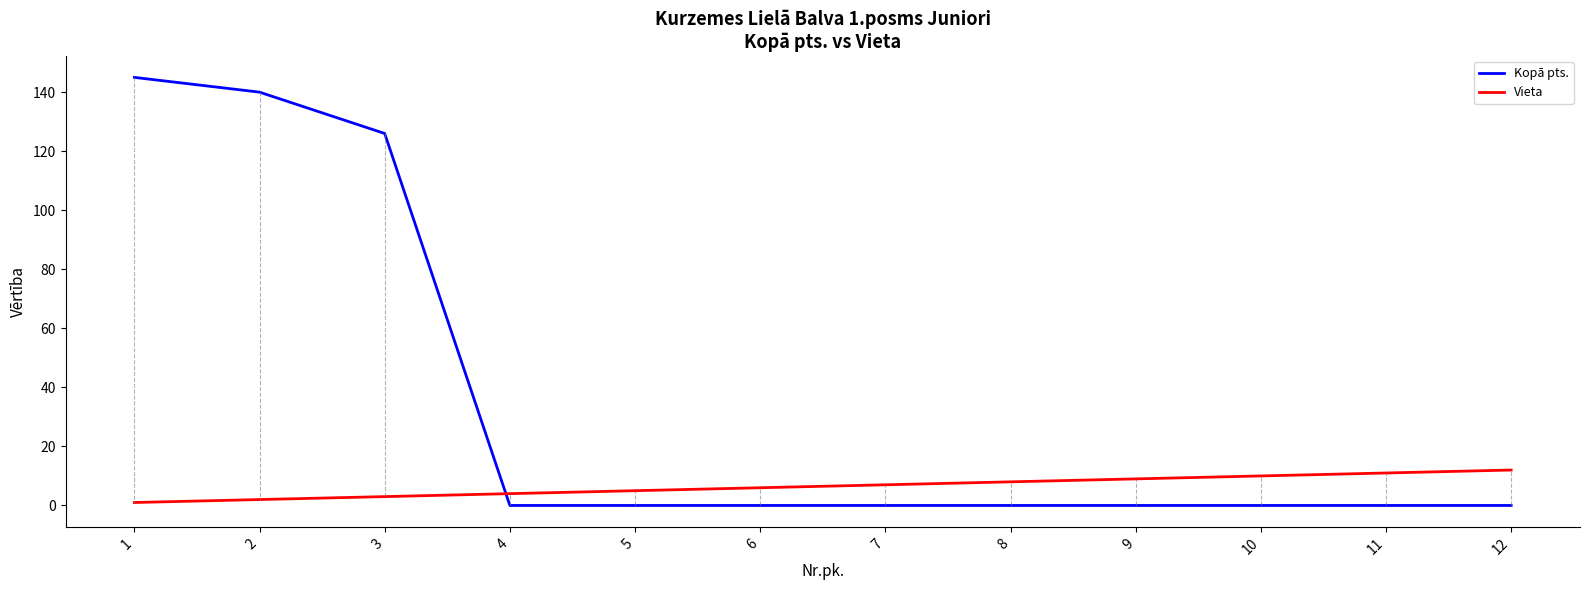

Reading left to right, extract all data points from this chart.

Kopā pts.: 145	140	126	0	0	0	0	0	0	0	0	0
Vieta: 1	2	3	4	5	6	7	8	9	10	11	12